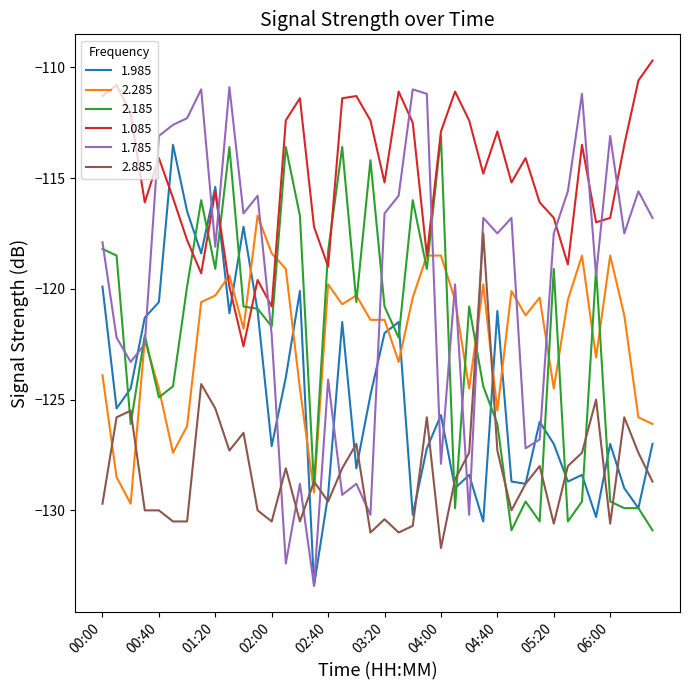

True or false: 1.785 and 1.085 intersect in this chart.

True